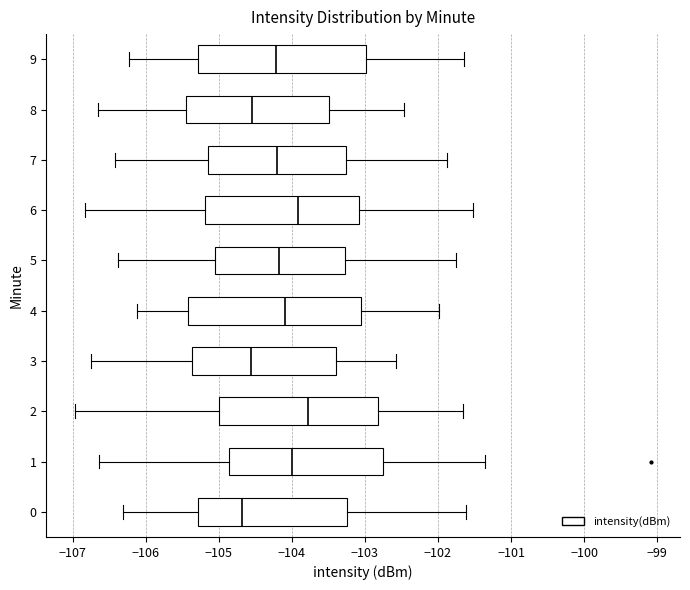

Reading bottom to top, transcribe this box plot: for each box, give where its median line is, the range the box spans, and where its two whiskers end, as read against the x-axis. The values are not printed on the chart, so give them approximately, as read against the axis.

0: median -104.7, box -105.3 to -103.2, whiskers -106.3 to -101.6
1: median -104.0, box -104.9 to -102.8, whiskers -106.6 to -101.3
2: median -103.8, box -105.0 to -102.8, whiskers -107.0 to -101.7
3: median -104.6, box -105.4 to -103.4, whiskers -106.7 to -102.6
4: median -104.1, box -105.4 to -103.1, whiskers -106.1 to -102.0
5: median -104.2, box -105.1 to -103.3, whiskers -106.4 to -101.7
6: median -103.9, box -105.2 to -103.1, whiskers -106.8 to -101.5
7: median -104.2, box -105.1 to -103.3, whiskers -106.4 to -101.9
8: median -104.5, box -105.5 to -103.5, whiskers -106.6 to -102.5
9: median -104.2, box -105.3 to -103.0, whiskers -106.2 to -101.6